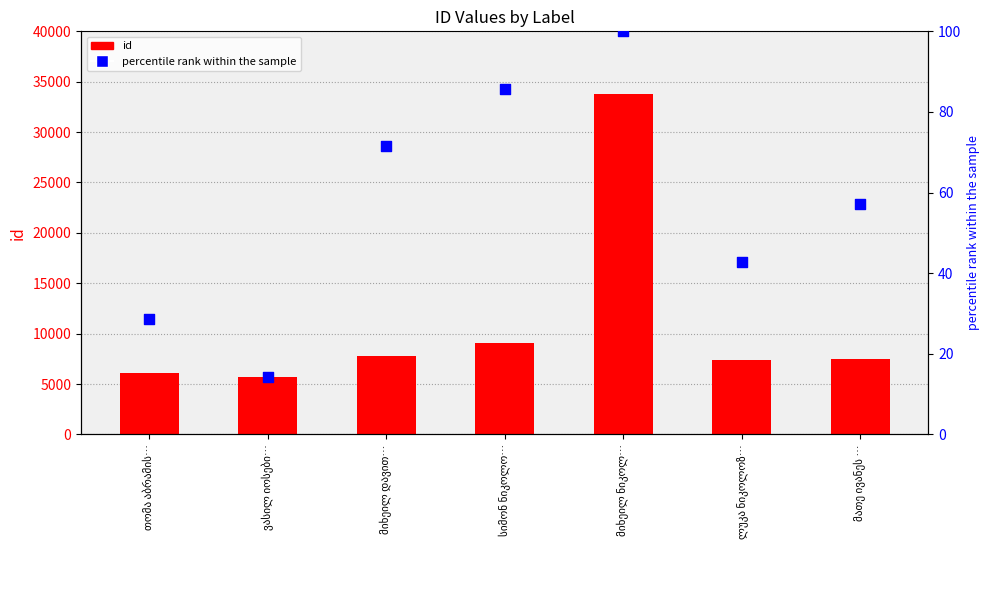

Is the value of percentile rank within the sample at მიხეილ დავით… greater than the value of id at სიმონ ნიკოლო…?

No